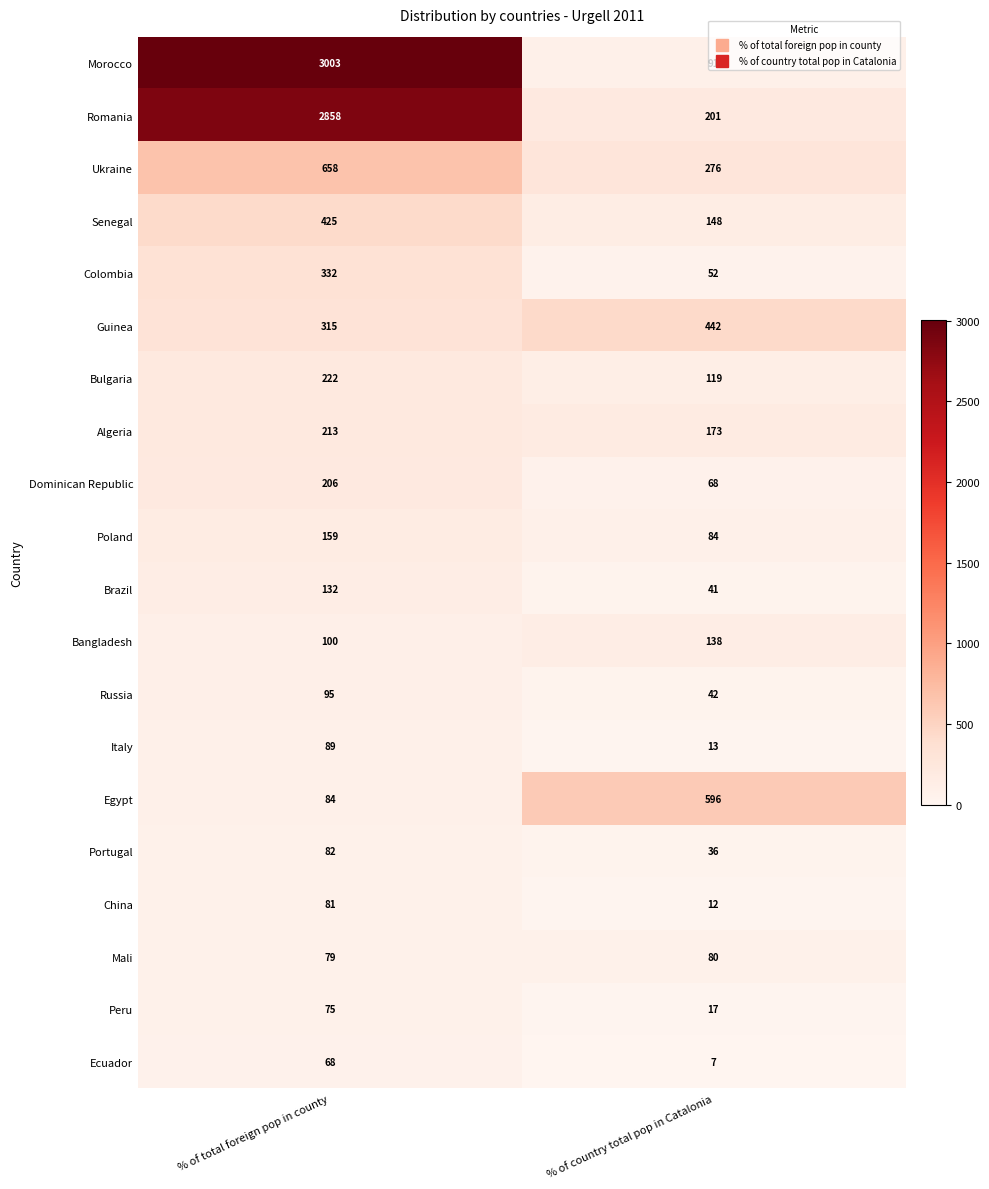

At which category is the sum across all series the highest?

% of total foreign pop in county